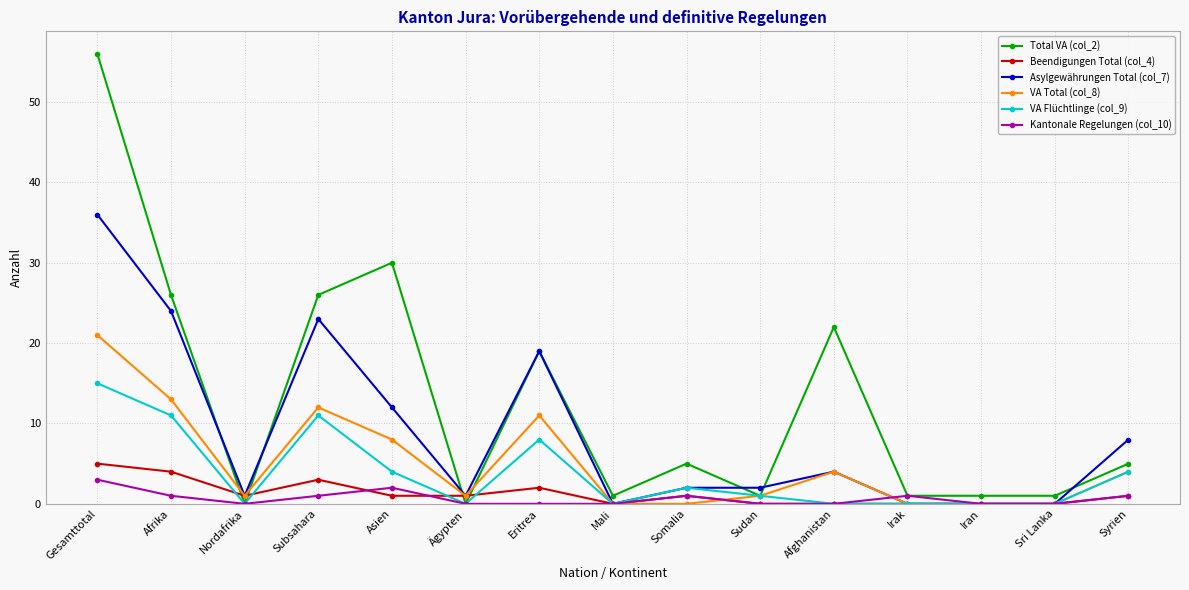

Which series changed the most between Subsahara and Ägypten?

Total VA (col_2)